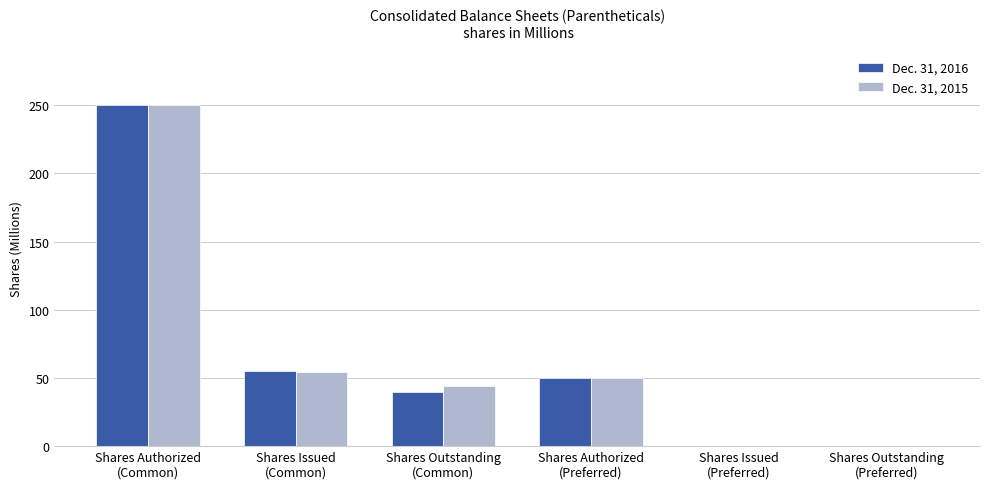

What is the maximum value for Dec. 31, 2016?

250